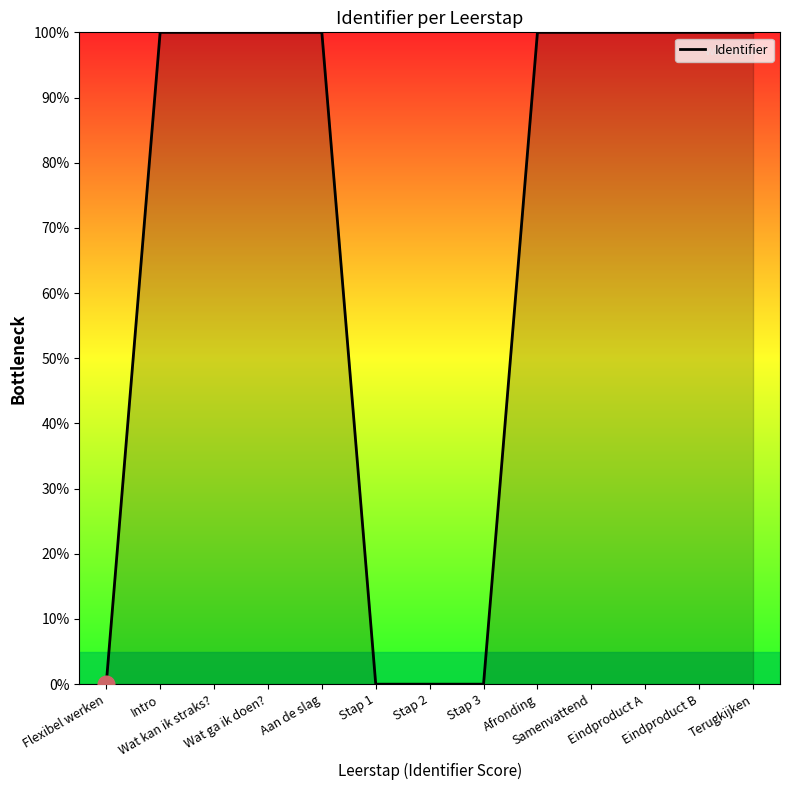

What is the difference between the maximum and minimum values?

100.0